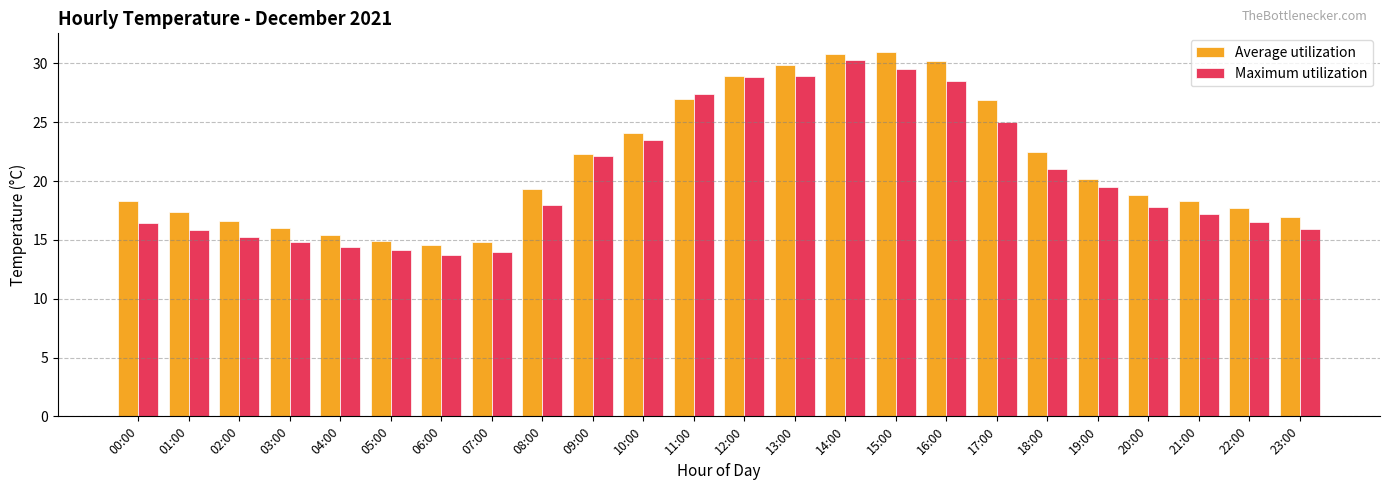

What is the minimum value for Average utilization?

14.6